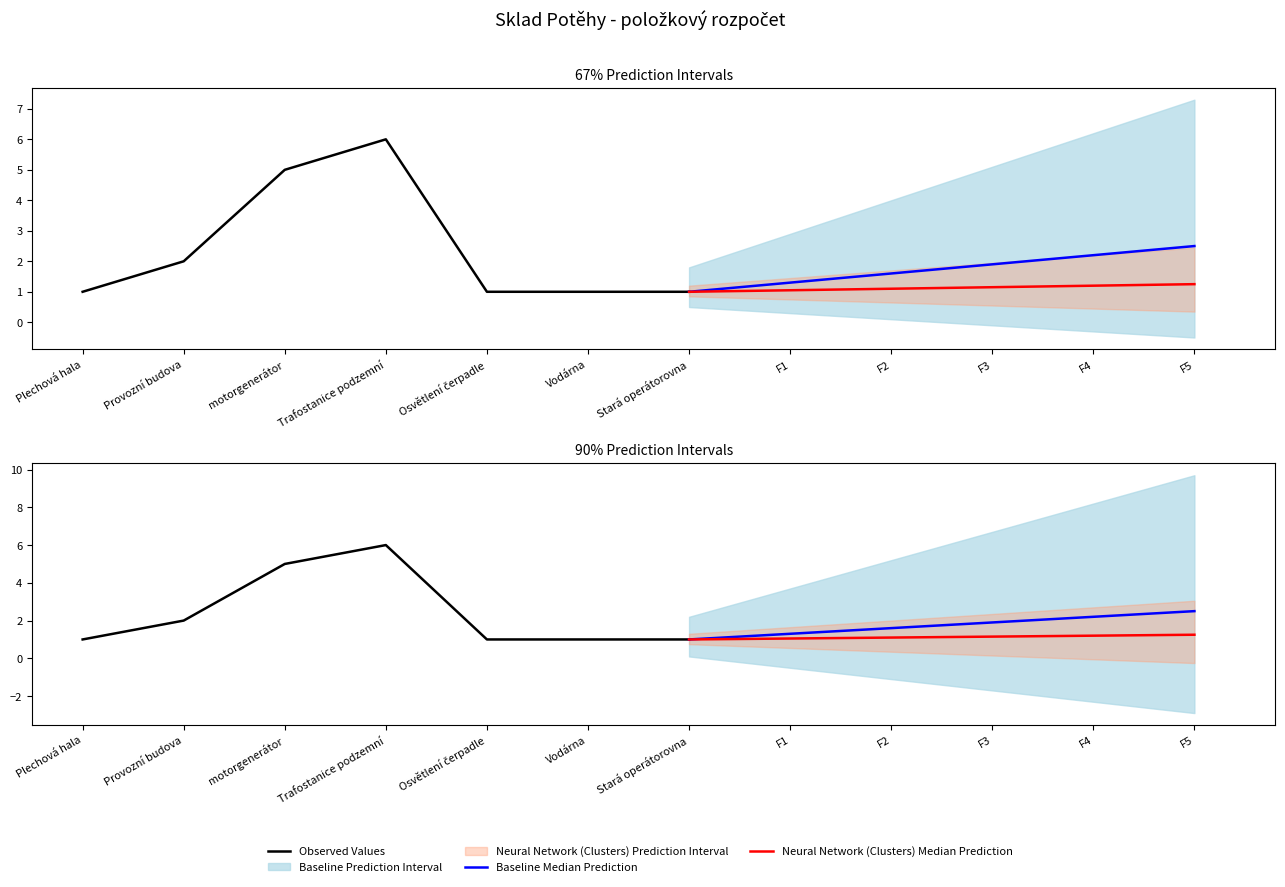

Which category has the lowest value across all series?

Plechová hala